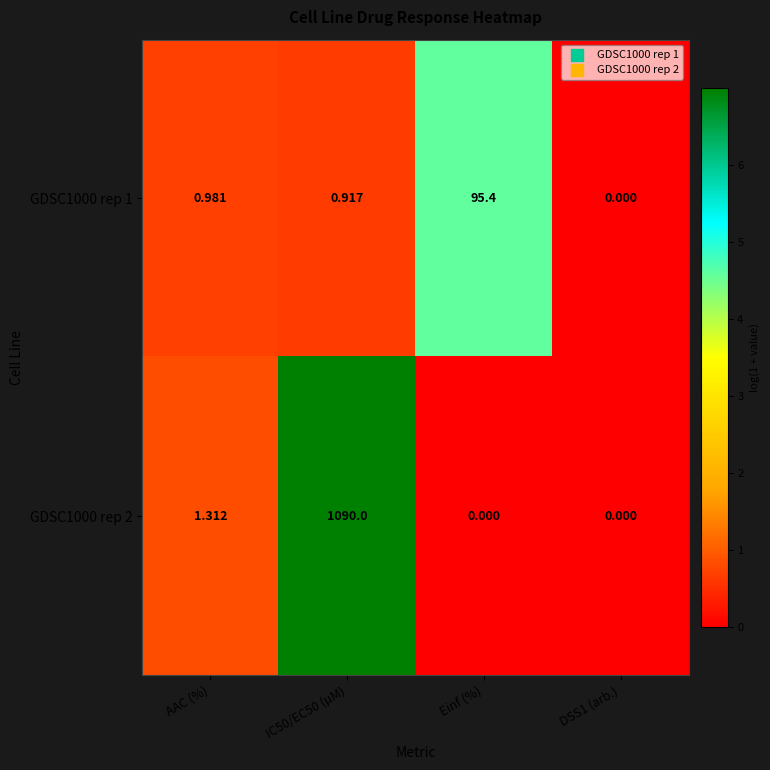

Is the value of GDSC1000 rep 1 at IC50/EC50 (µM) greater than the value of GDSC1000 rep 2 at DSS1 (arb.)?

Yes